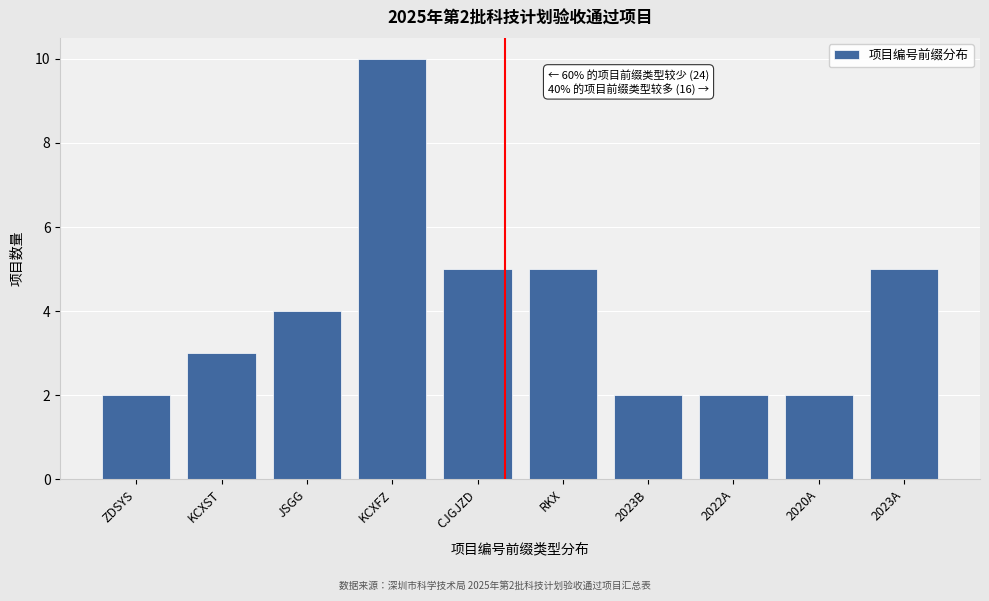

Reading left to right, what are all the values shown in this chart?

2	3	4	10	5	5	2	2	2	5